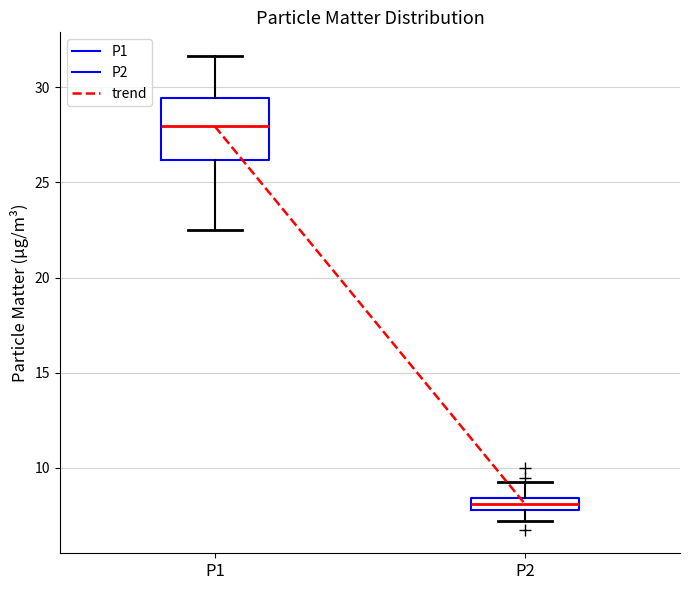

Where does the lower whisker of the box for P1 end on the y-axis? The values are not printed on the chart, so give them approximately, as read against the axis.

22.5